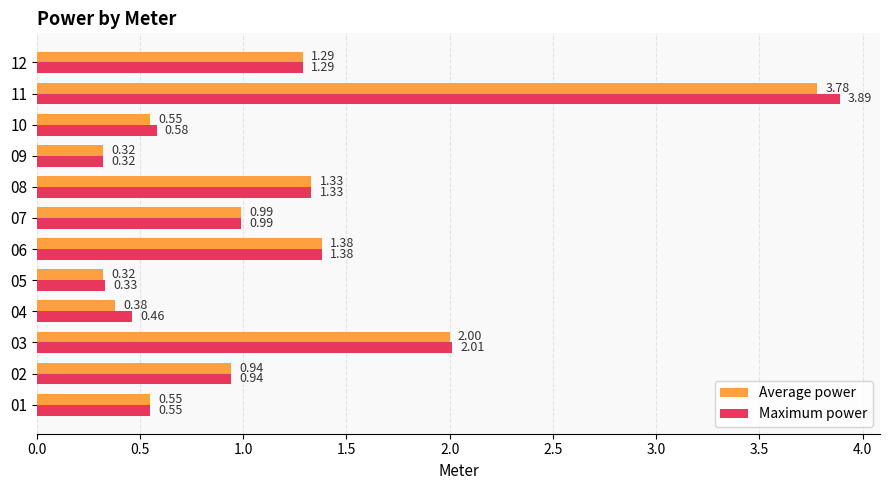

What are all the series names shown in the legend?

Average power, Maximum power